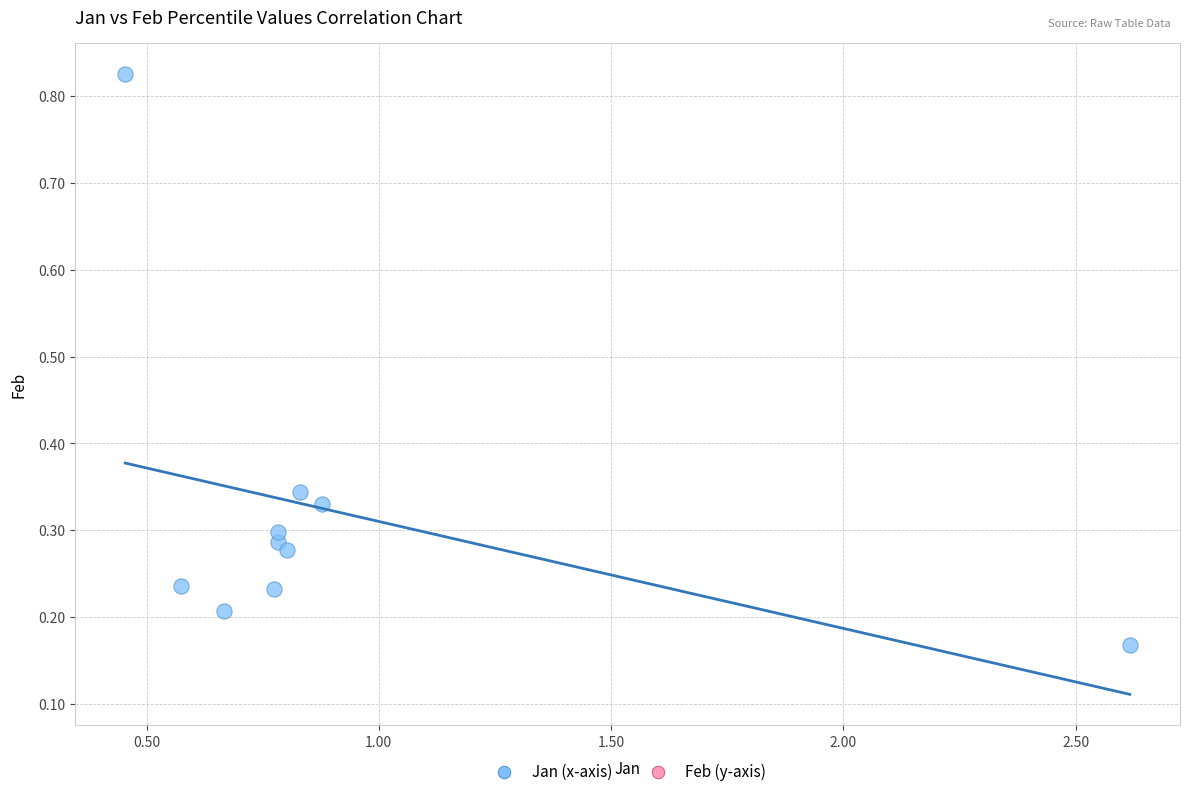

What is the range of Y values (max minus min)?

0.7